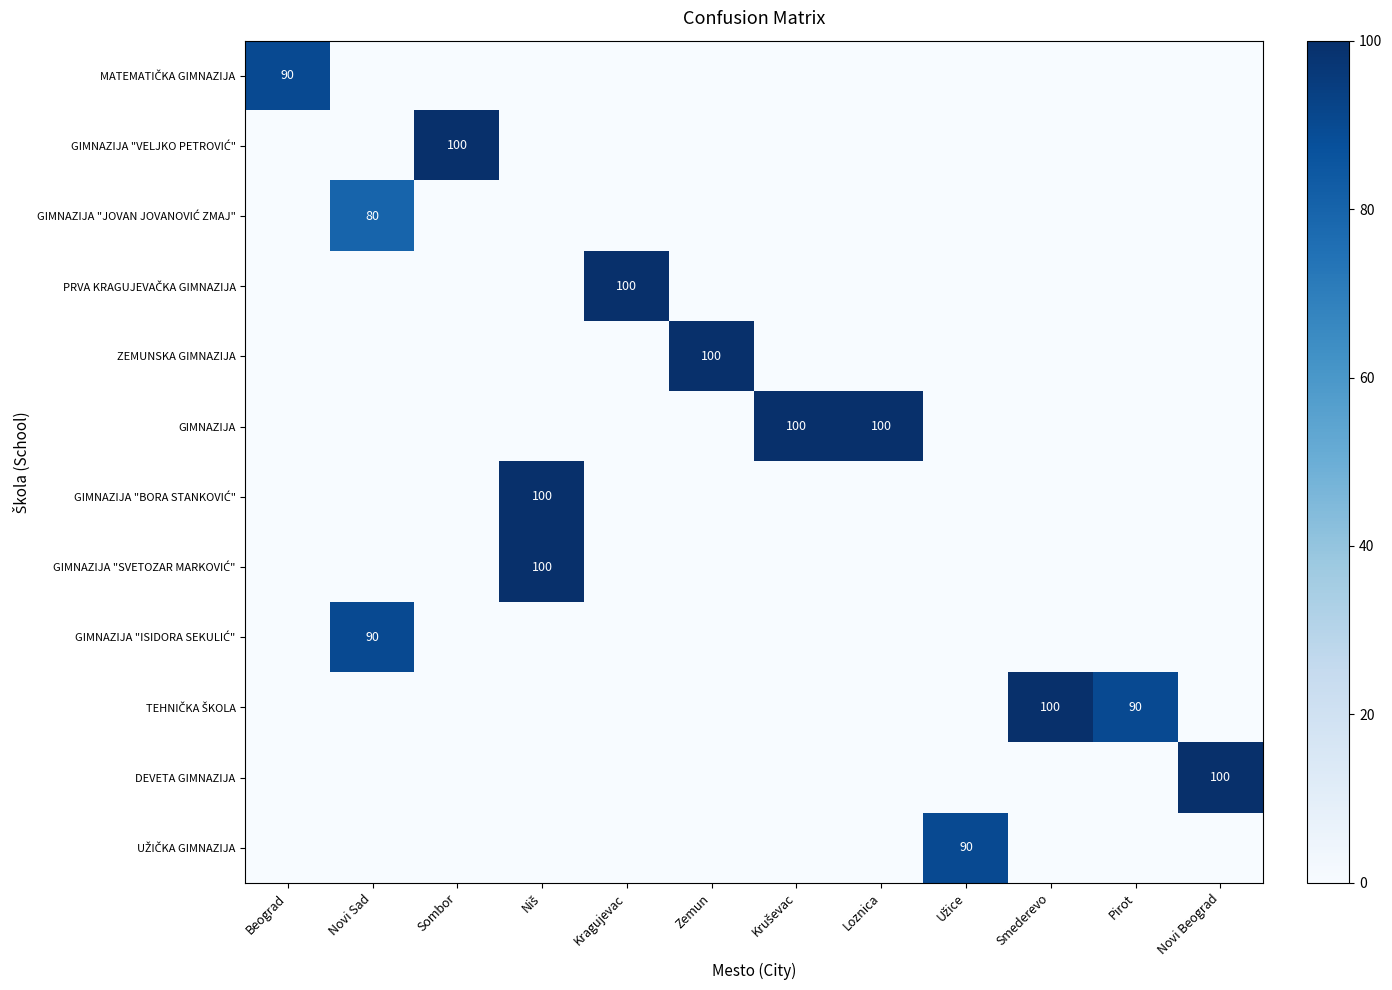

What is the total value across all series at Pirot?

90